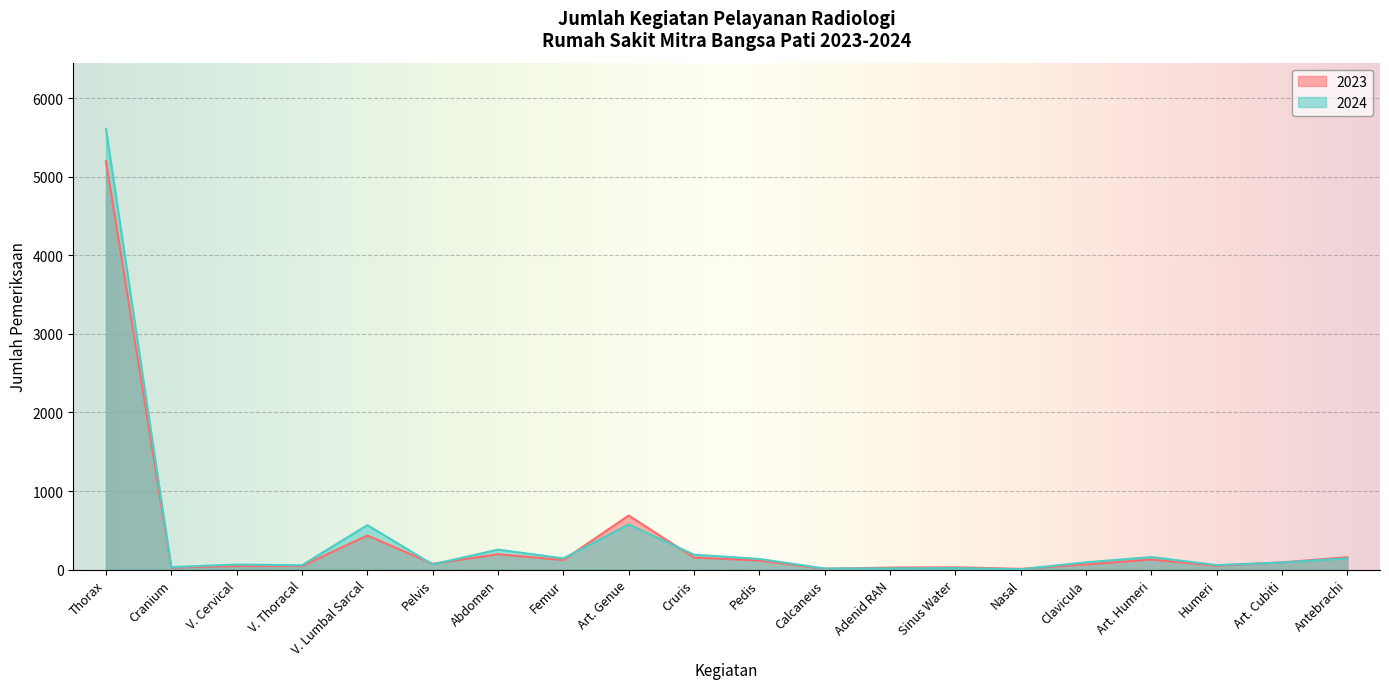

At which label does 2023 reach its peak?

Thorax